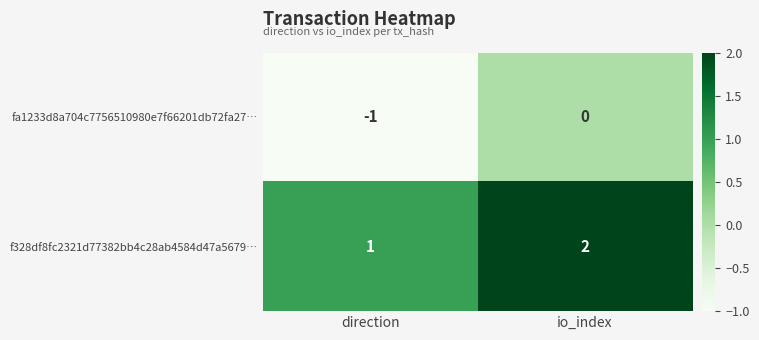

How many values in the f328df8fc2321d77382bb4c28ab4584d47a5679… series are below 2?

1